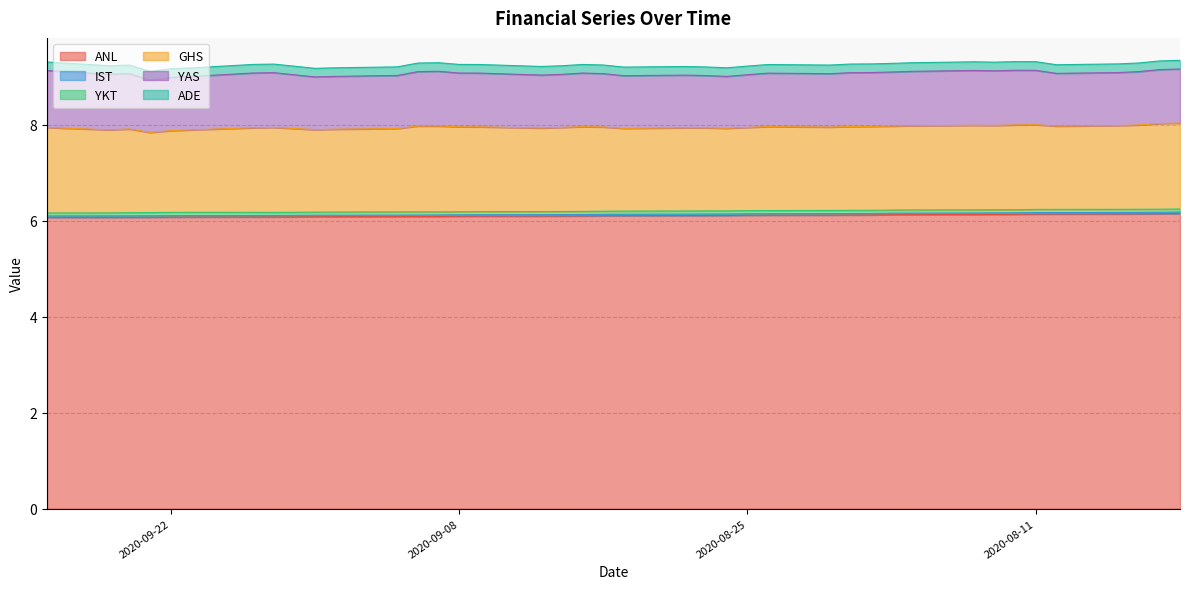

At how many categories does at least one series exceed 6?

40